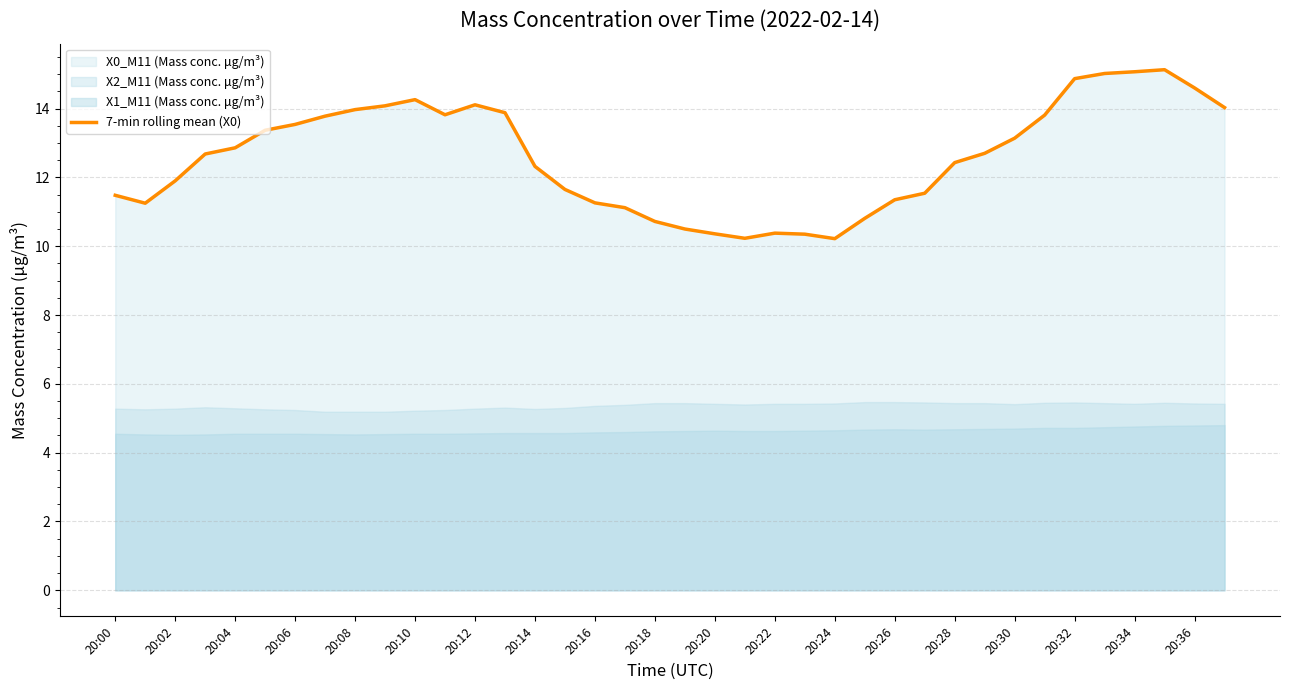

Which category has the highest value across all series?

35